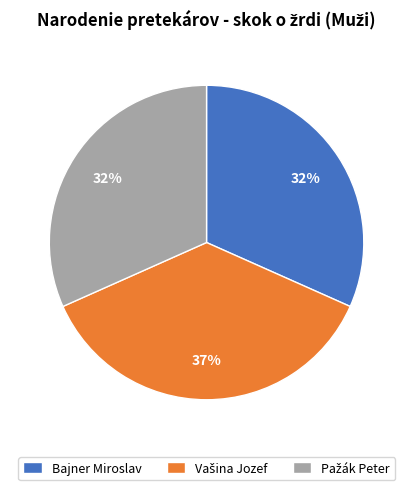

To the nearest percent, what is the difference between the largest and smallest slice percentages?

5%